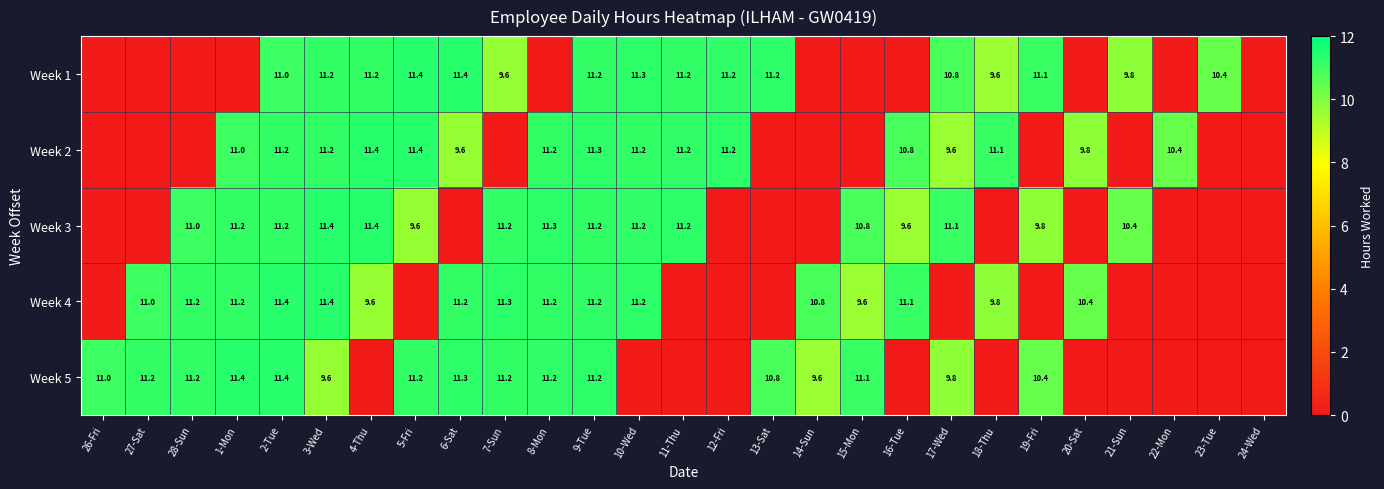

Which has a higher value, 27-Sat or 12-Fri?

12-Fri